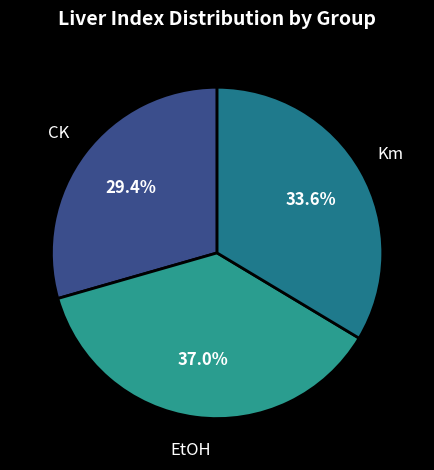

Count the number of slices in the pie.

3